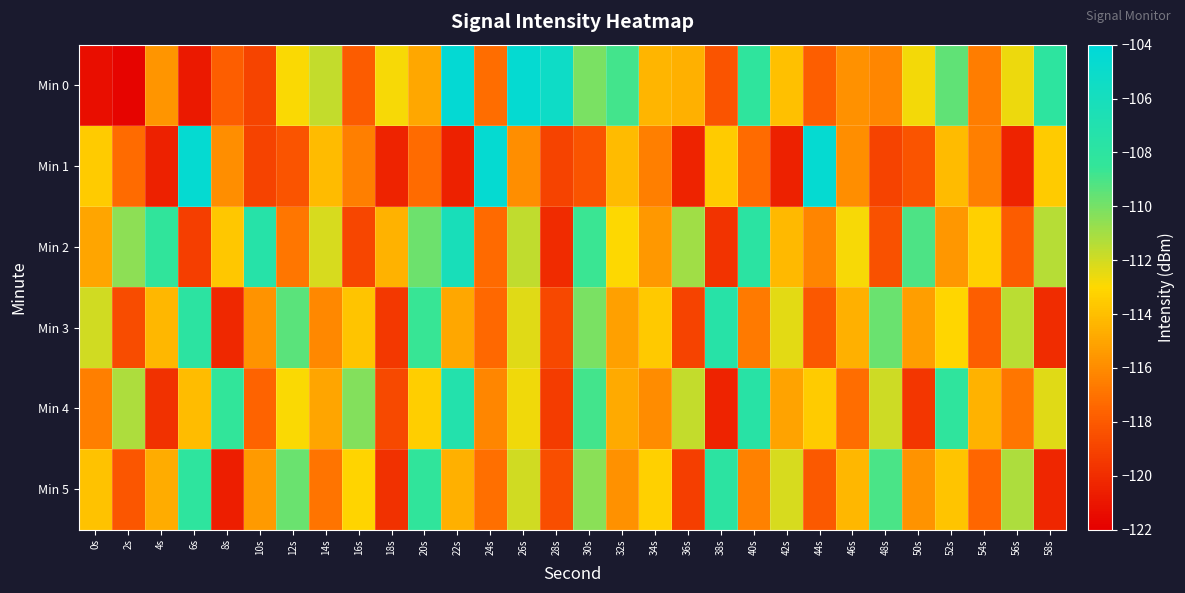

Which category has the lowest value across all series?

2s